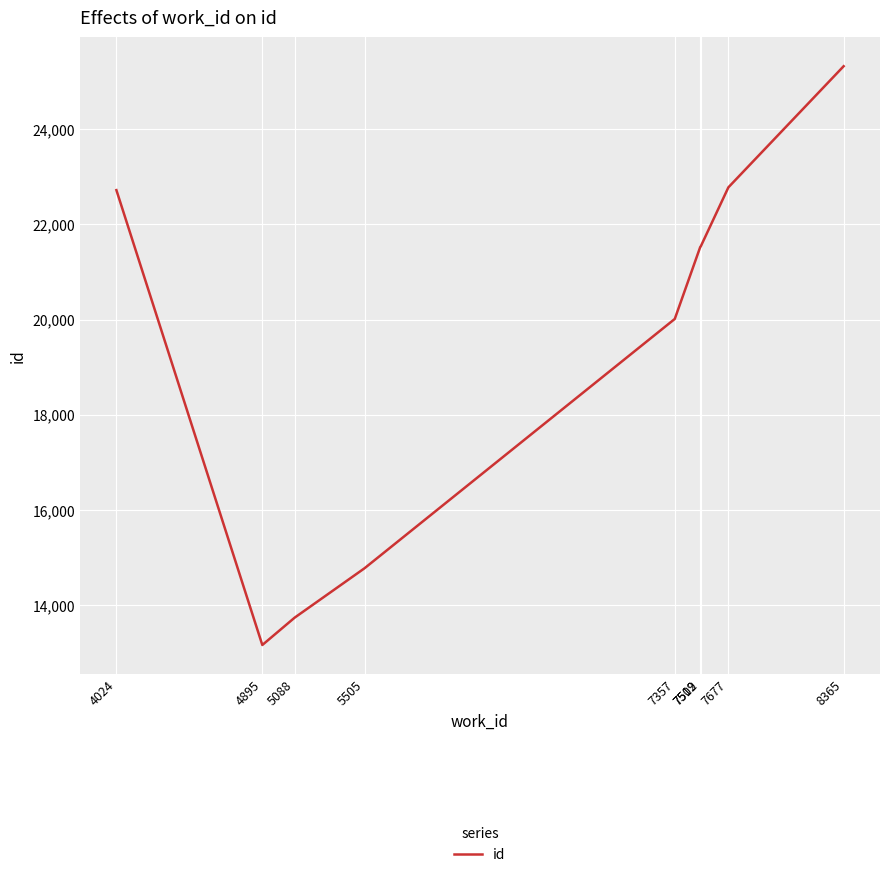

What is the difference between the maximum and minimum values?

12168